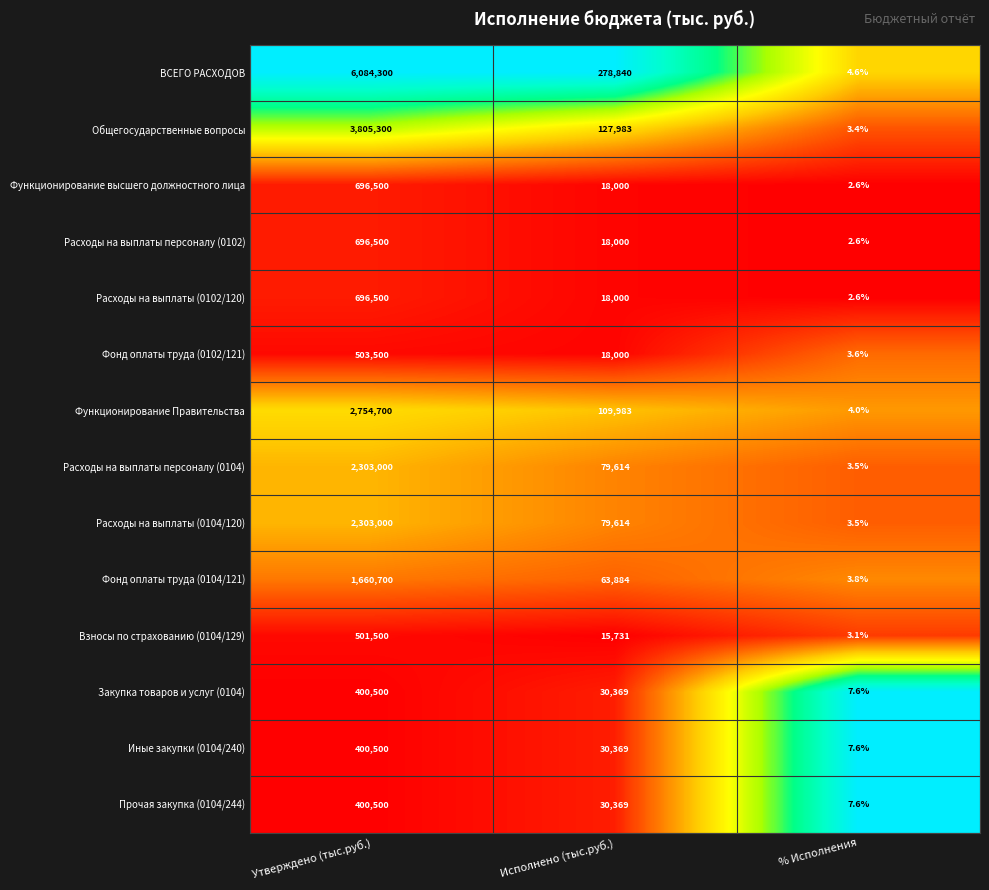

Where is Расходы на выплаты (0102/120) nearest to the value 348251?

Исполнено (тыс.руб.)